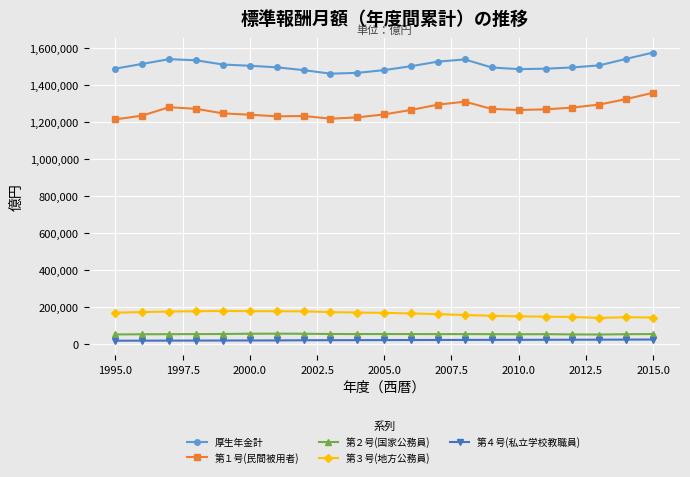

How many lines are shown in the chart?

5